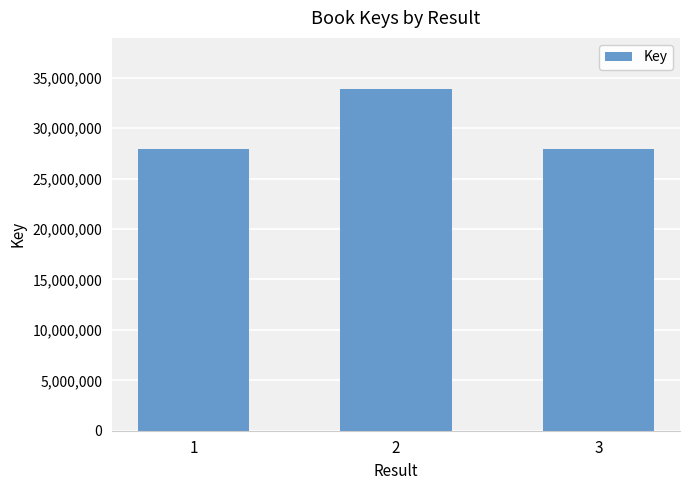

What is the sum of all values?

89830397